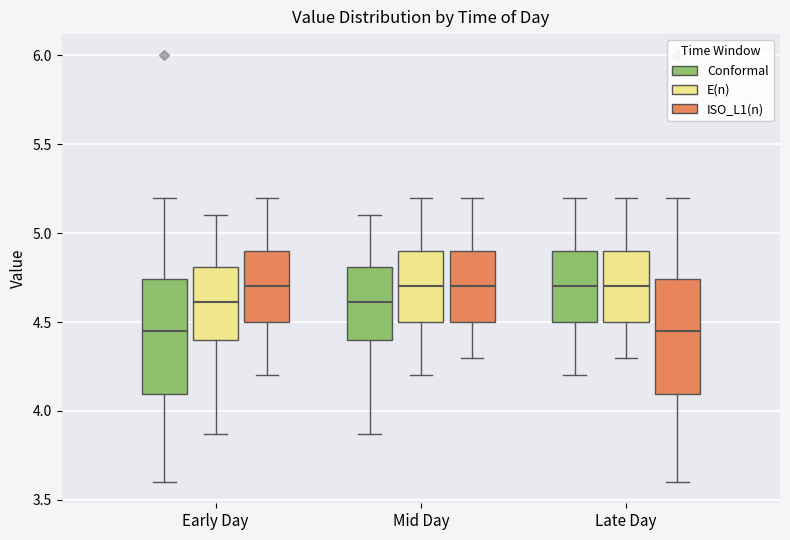

Reading left to right, transcribe this box plot: for each box, give where its median line is, the range the box spans, and where its two whiskers end, as read against the y-axis. The values are not printed on the chart, so give them approximately, as read against the axis.

Early Day (Conformal): median 4.45, box 4.10 to 4.75, whiskers 3.60 to 5.20
Early Day (E(n)): median 4.60, box 4.40 to 4.80, whiskers 3.85 to 5.10
Early Day (ISO_L1(n)): median 4.70, box 4.50 to 4.90, whiskers 4.20 to 5.20
Mid Day (Conformal): median 4.60, box 4.40 to 4.80, whiskers 3.85 to 5.10
Mid Day (E(n)): median 4.70, box 4.50 to 4.90, whiskers 4.20 to 5.20
Mid Day (ISO_L1(n)): median 4.70, box 4.50 to 4.90, whiskers 4.30 to 5.20
Late Day (Conformal): median 4.70, box 4.50 to 4.90, whiskers 4.20 to 5.20
Late Day (E(n)): median 4.70, box 4.50 to 4.90, whiskers 4.30 to 5.20
Late Day (ISO_L1(n)): median 4.45, box 4.10 to 4.75, whiskers 3.60 to 5.20